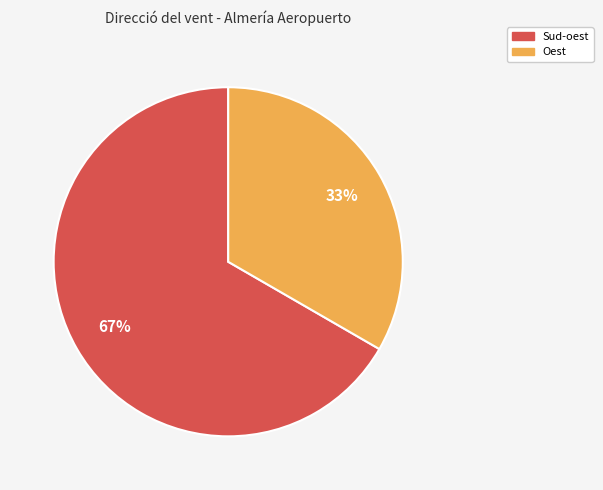

Is there a majority slice in this chart?

Yes